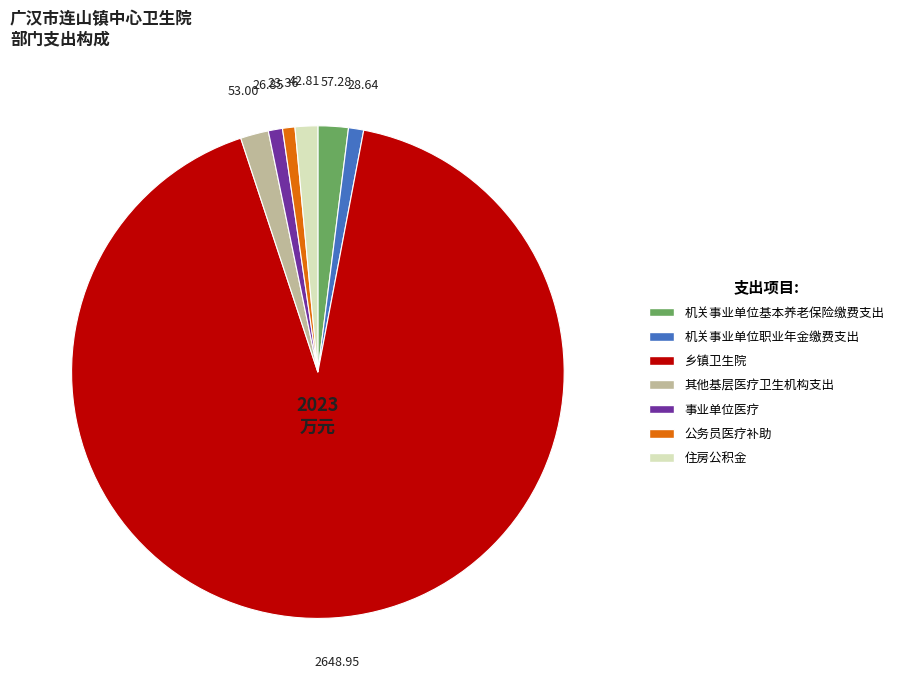

What is the largest slice in the pie chart?

乡镇卫生院